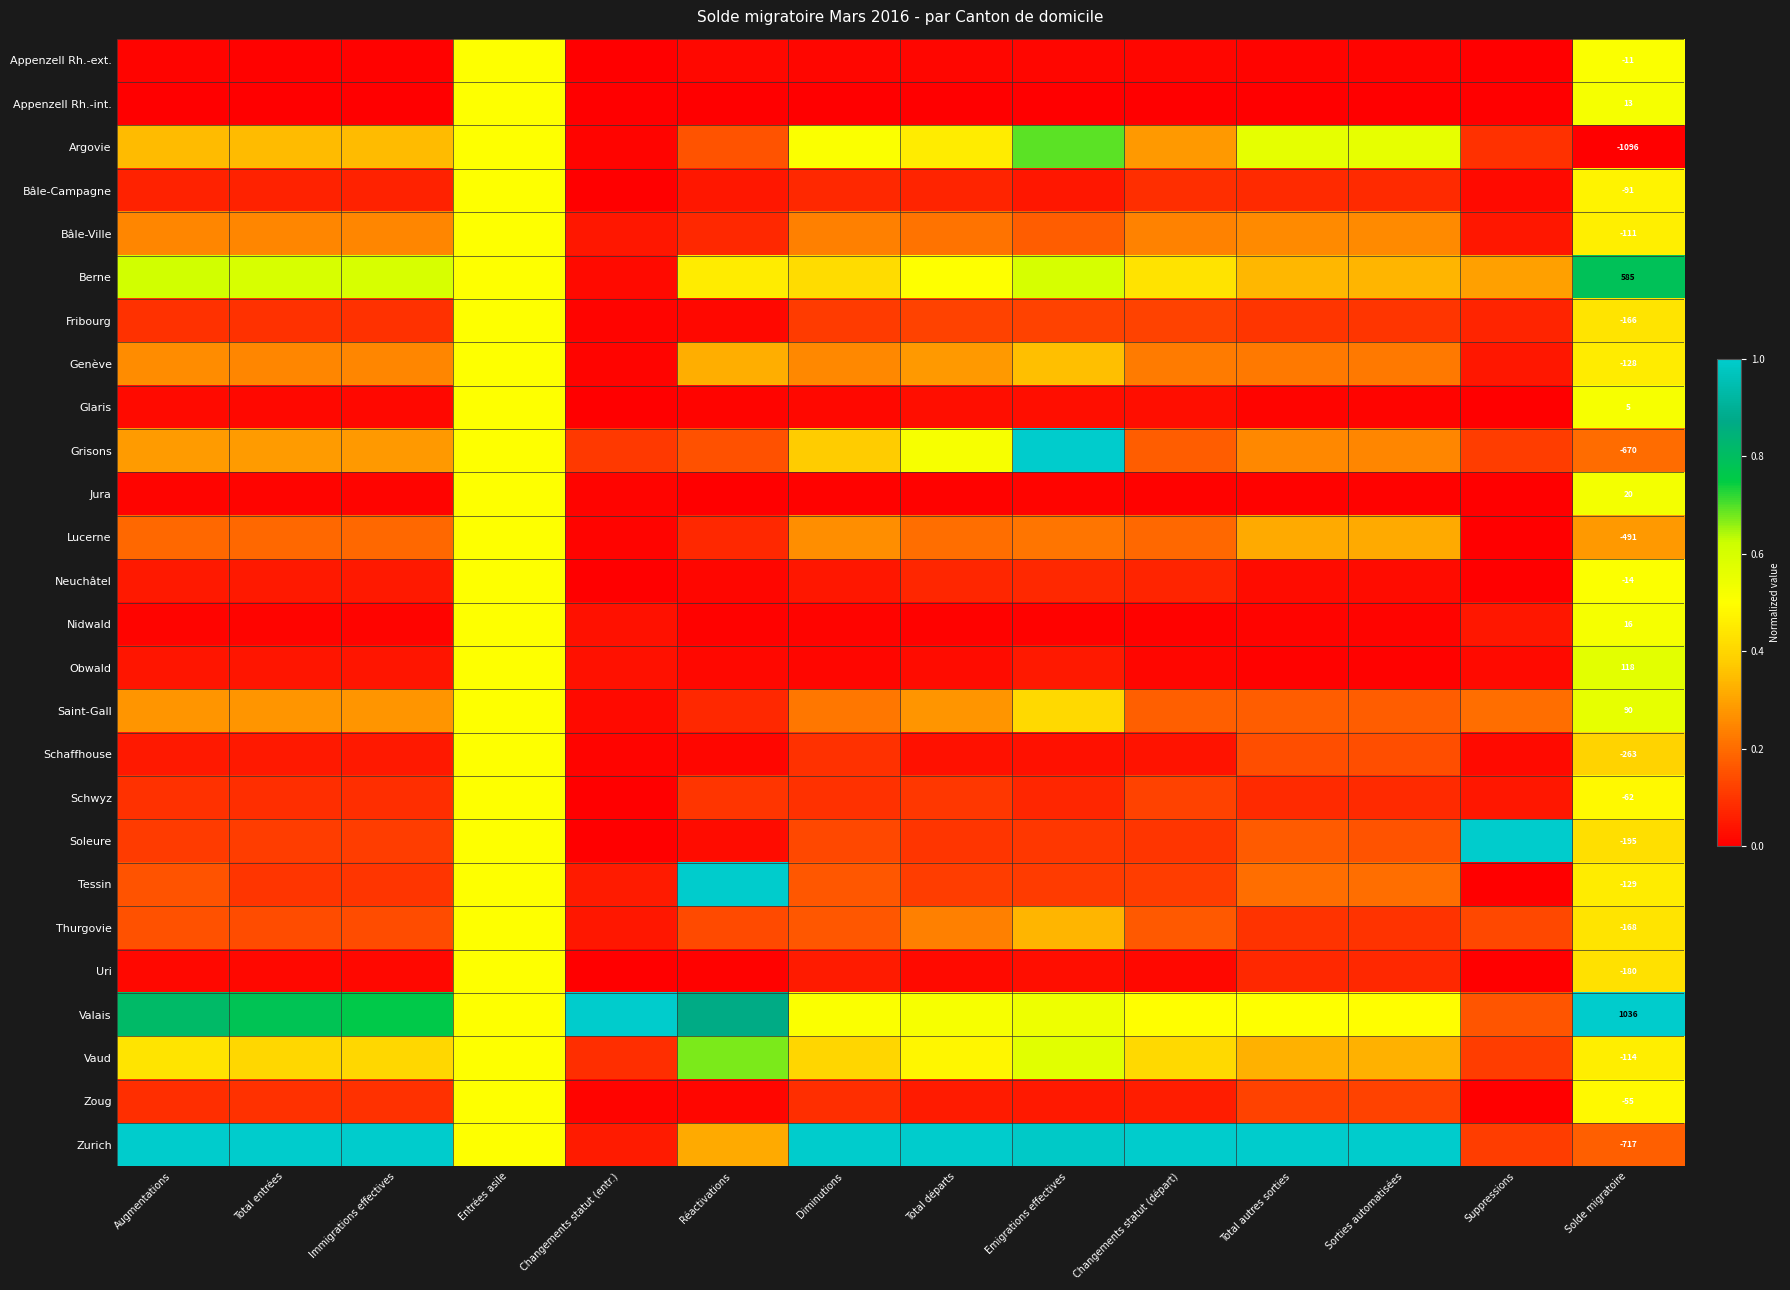

What is the difference between the second highest and minimum values in the Uri series?

0.4